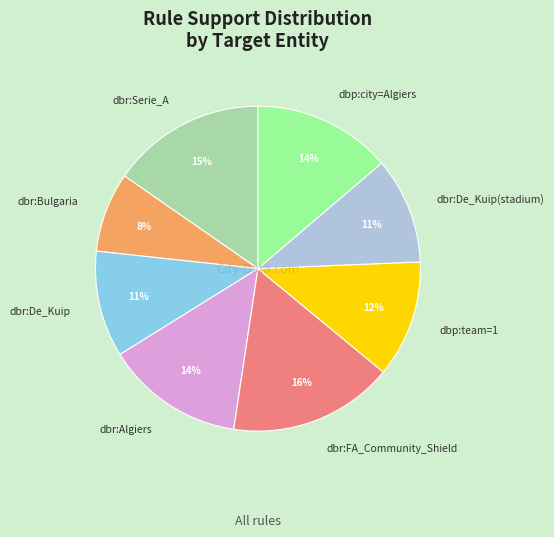

What is the smallest slice in the pie chart?

dbr:Bulgaria